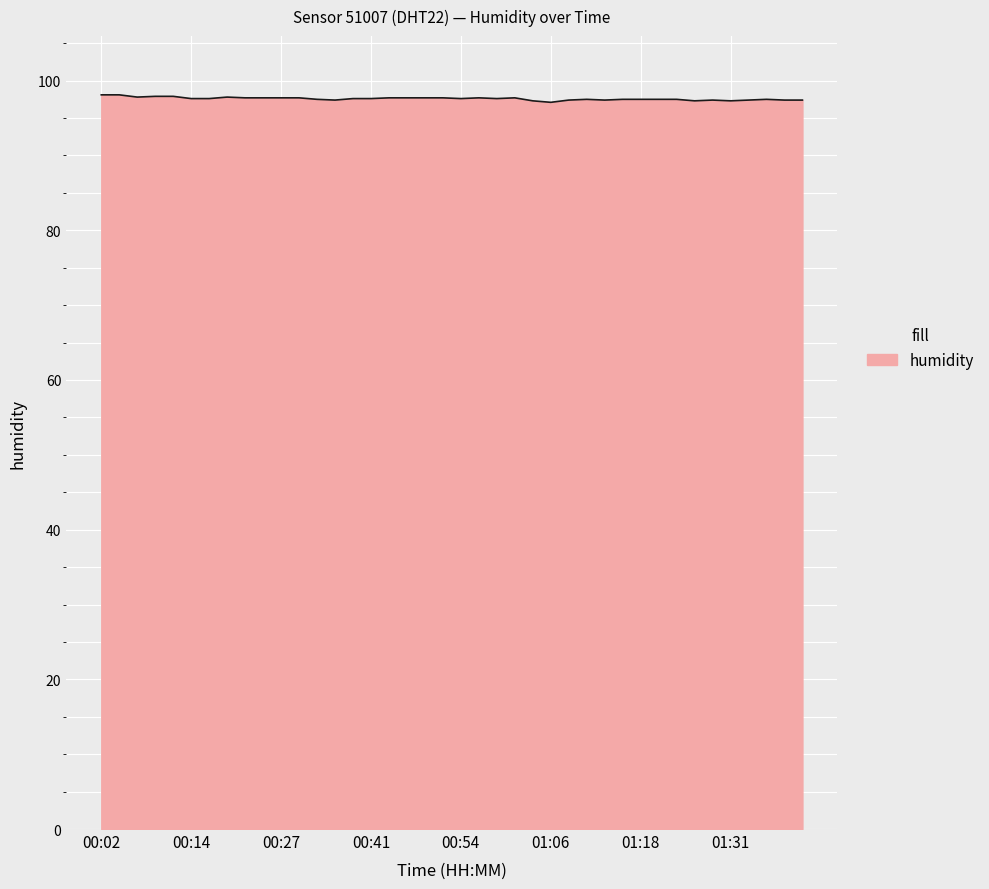

What is the maximum value shown in the chart?

98.1